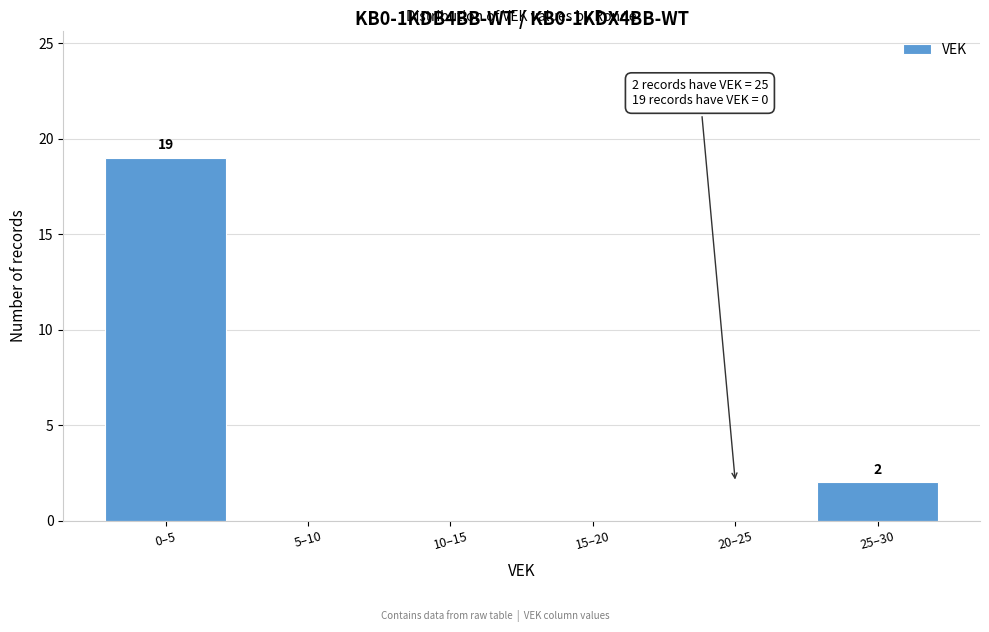

Reading left to right, transcribe all the data shown in this chart.

0–5=19	5–10=0	10–15=0	15–20=0	20–25=0	25–30=2